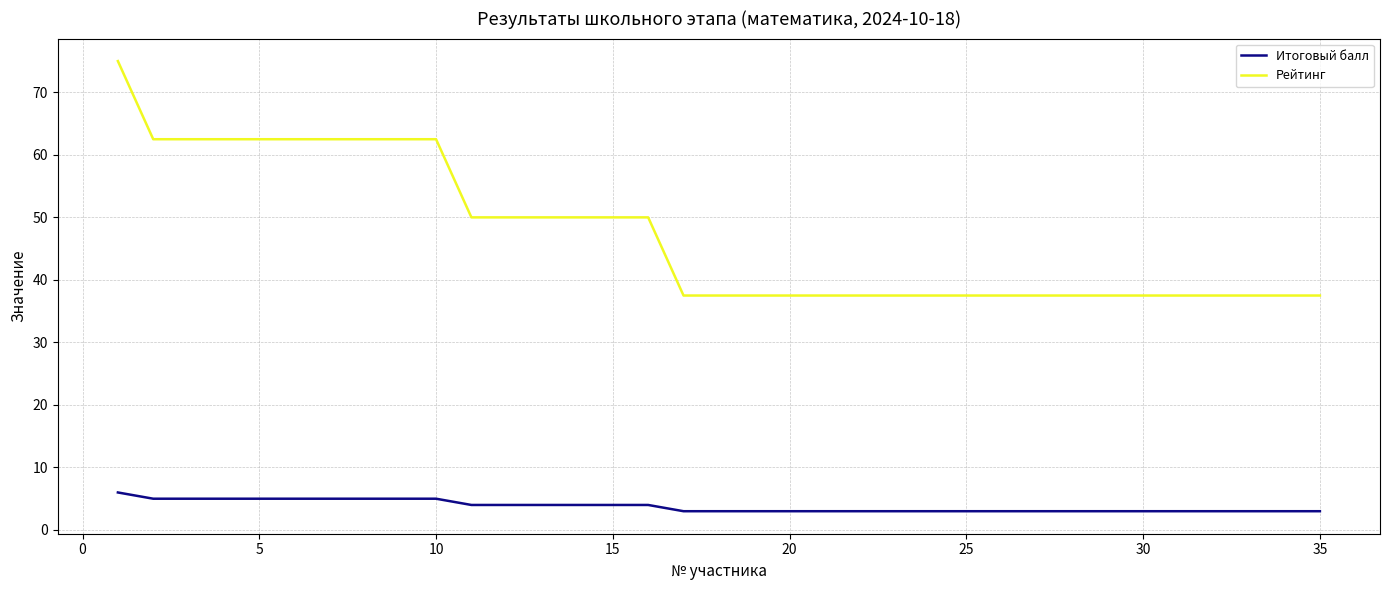

List the series in order of their overall mean, highest first.

Рейтинг, Итоговый балл